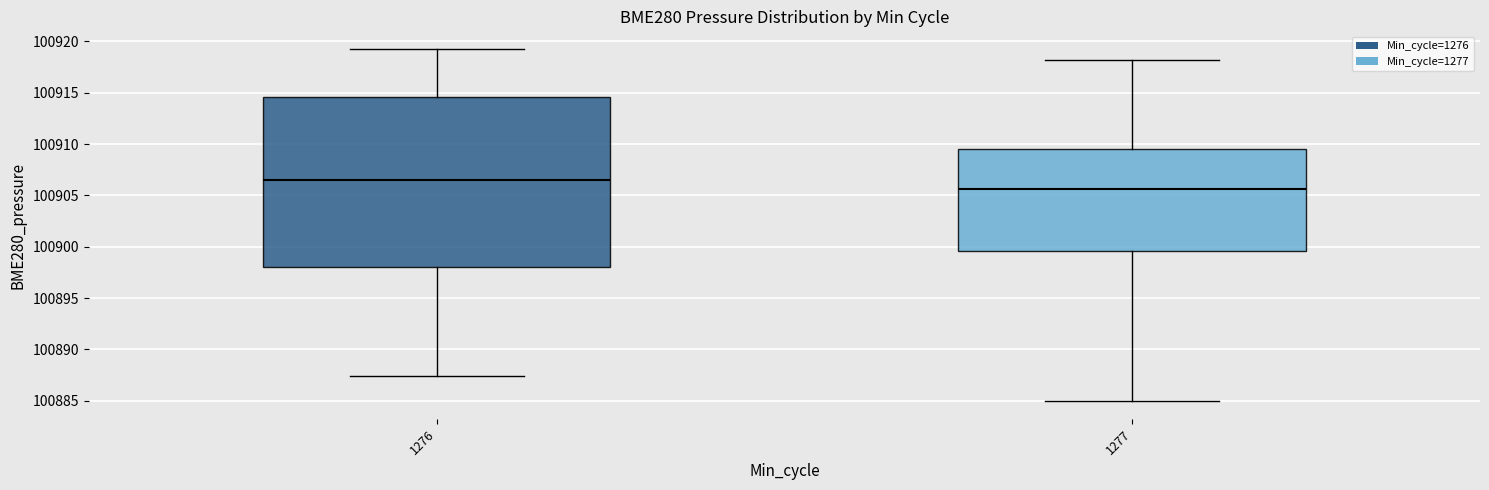

Reading left to right, transcribe this box plot: for each box, give where its median line is, the range the box spans, and where its two whiskers end, as read against the y-axis. The values are not printed on the chart, so give them approximately, as read against the axis.

1276: median 100906.5, box 100898.0 to 100914.5, whiskers 100887.5 to 100919.5
1277: median 100905.5, box 100899.5 to 100909.5, whiskers 100885.0 to 100918.0